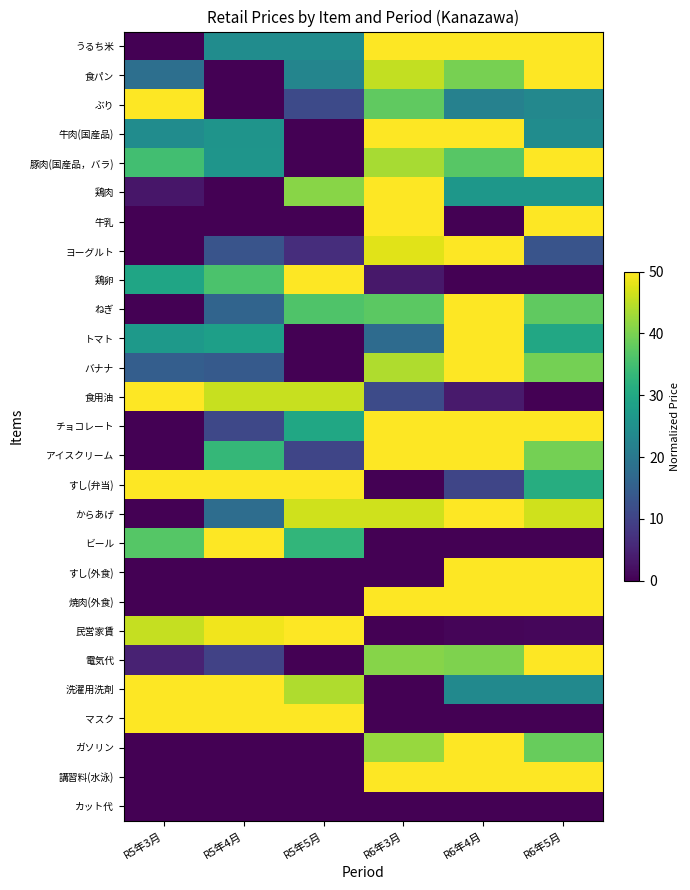

How many distinct data groups are displayed?

27